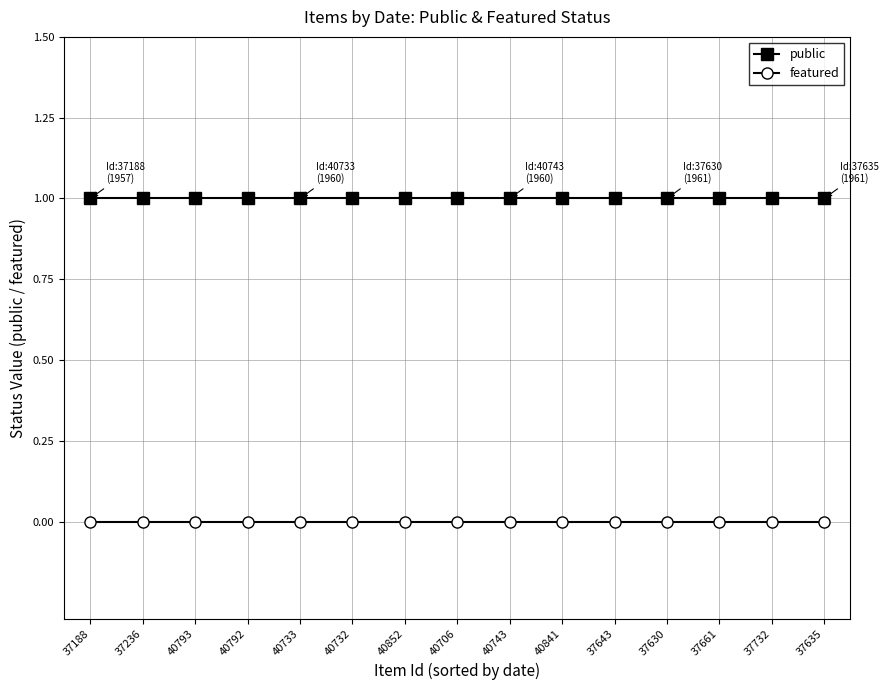

True or false: public and featured cross at least once.

False